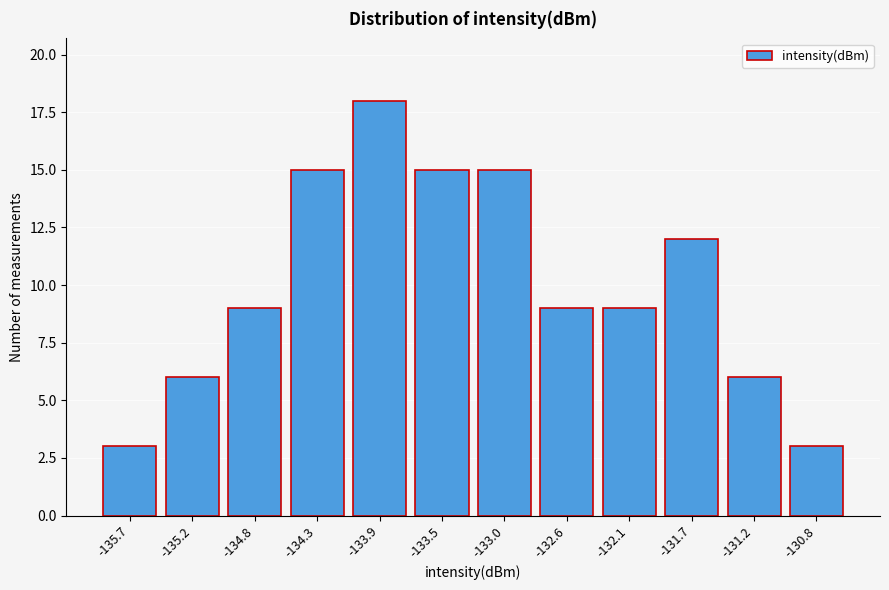

Reading left to right, list all the values displayed in this chart.

3	6	9	15	18	15	15	9	9	12	6	3